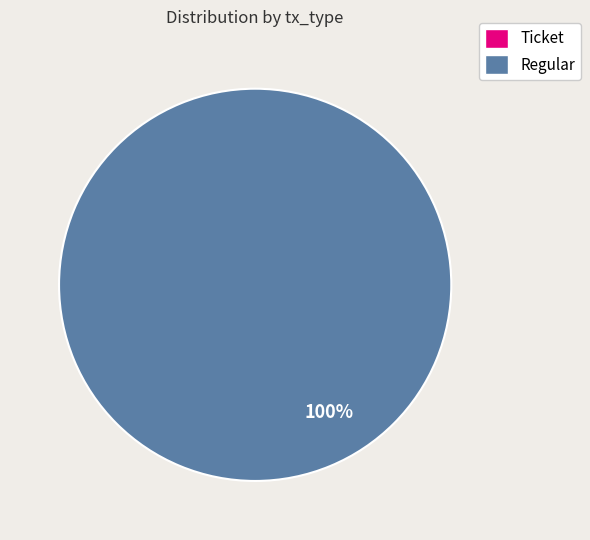

Count the number of slices in the pie.

2